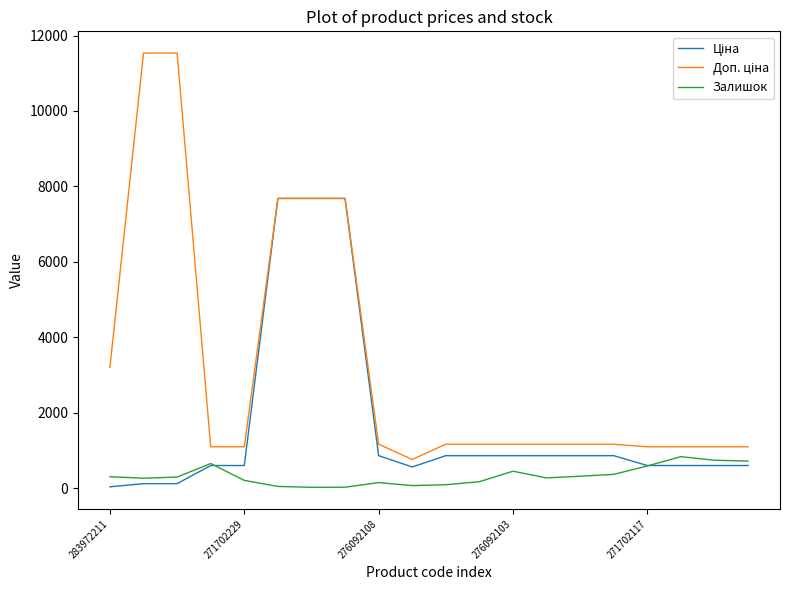

What is the greatest value displayed?

11537.0